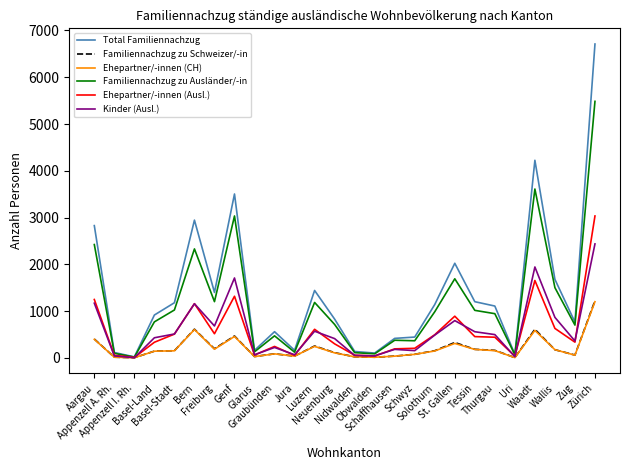

What is the difference between the highest and lowest values at Bern?

2338